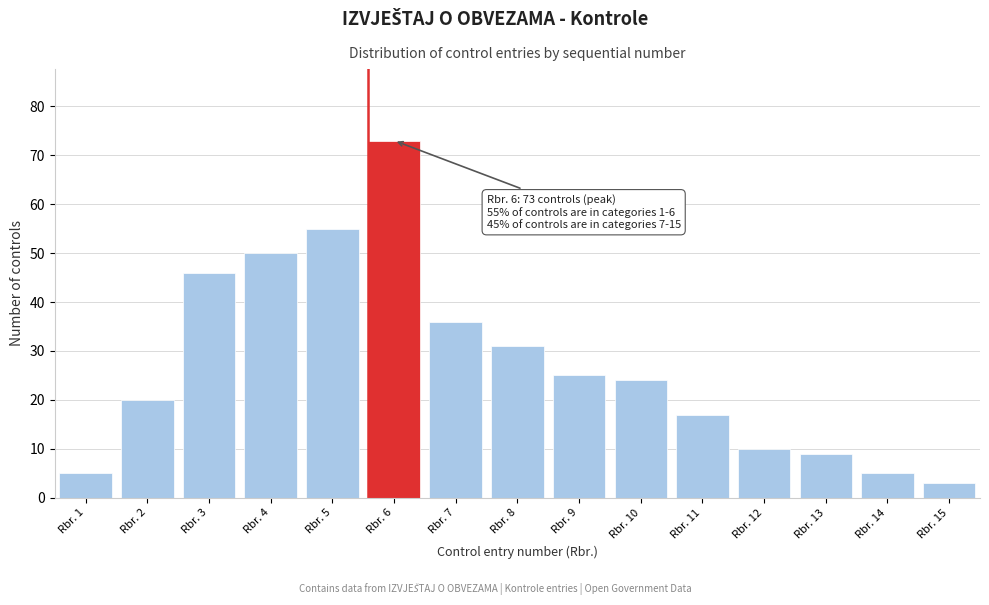

Reading right to left, list all the values displayed in this chart.

Rbr. 15=3	Rbr. 14=5	Rbr. 13=9	Rbr. 12=10	Rbr. 11=17	Rbr. 10=24	Rbr. 9=25	Rbr. 8=31	Rbr. 7=36	Rbr. 6=73	Rbr. 5=55	Rbr. 4=50	Rbr. 3=46	Rbr. 2=20	Rbr. 1=5